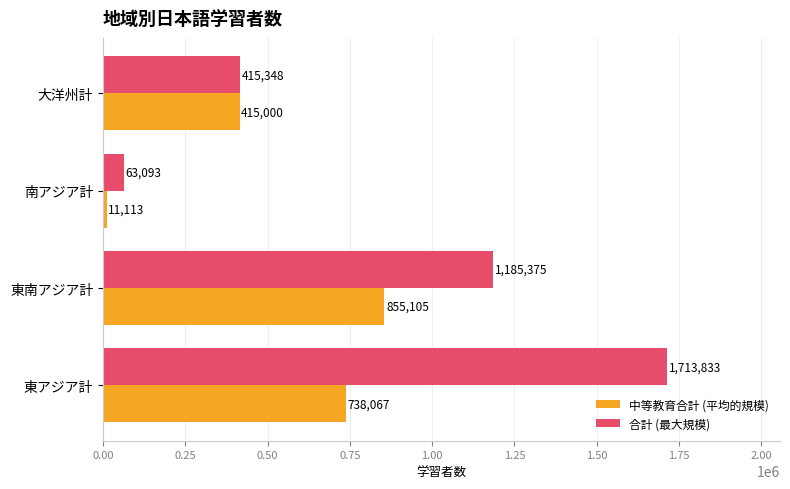

List the series in order of their peak value, lowest first.

中等教育合計 (平均的規模), 合計 (最大規模)